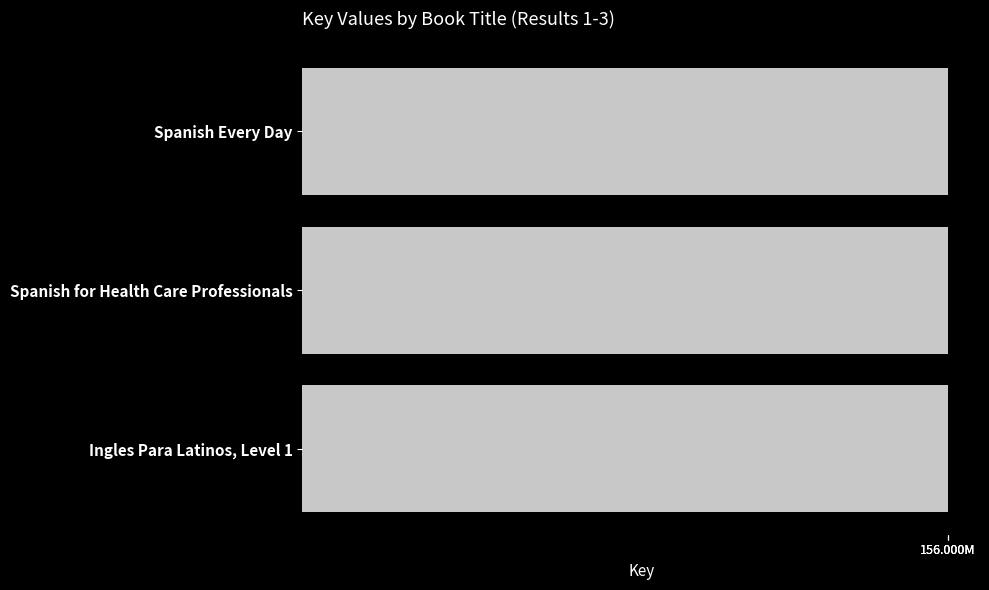

Does the chart contain any negative values?

No